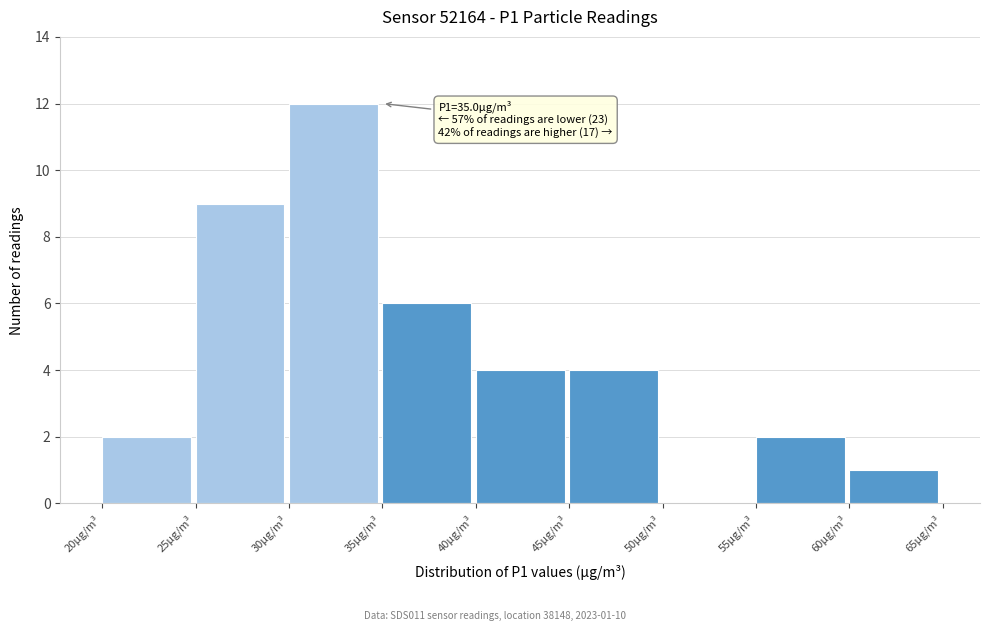

Over which range of the x-axis is the bar tallest?

30 to 35